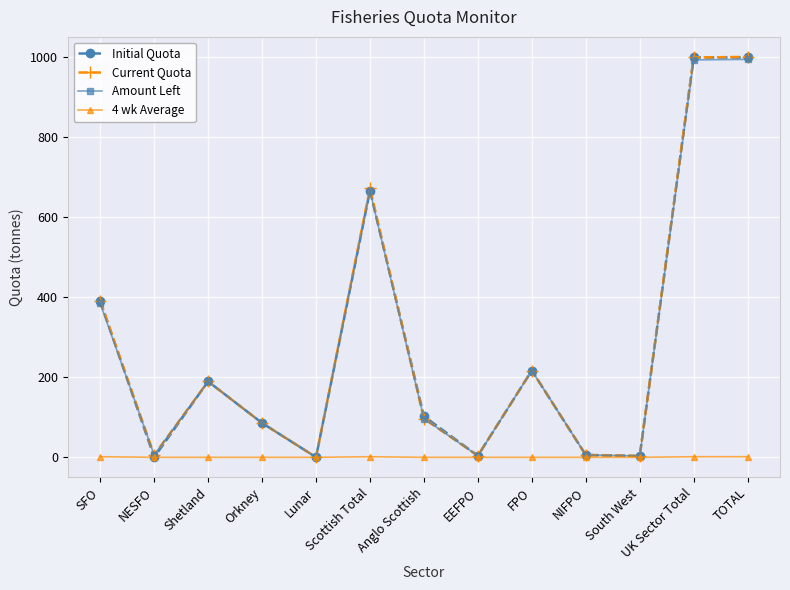

True or false: Current Quota has more than 0 interior local peaks.

True